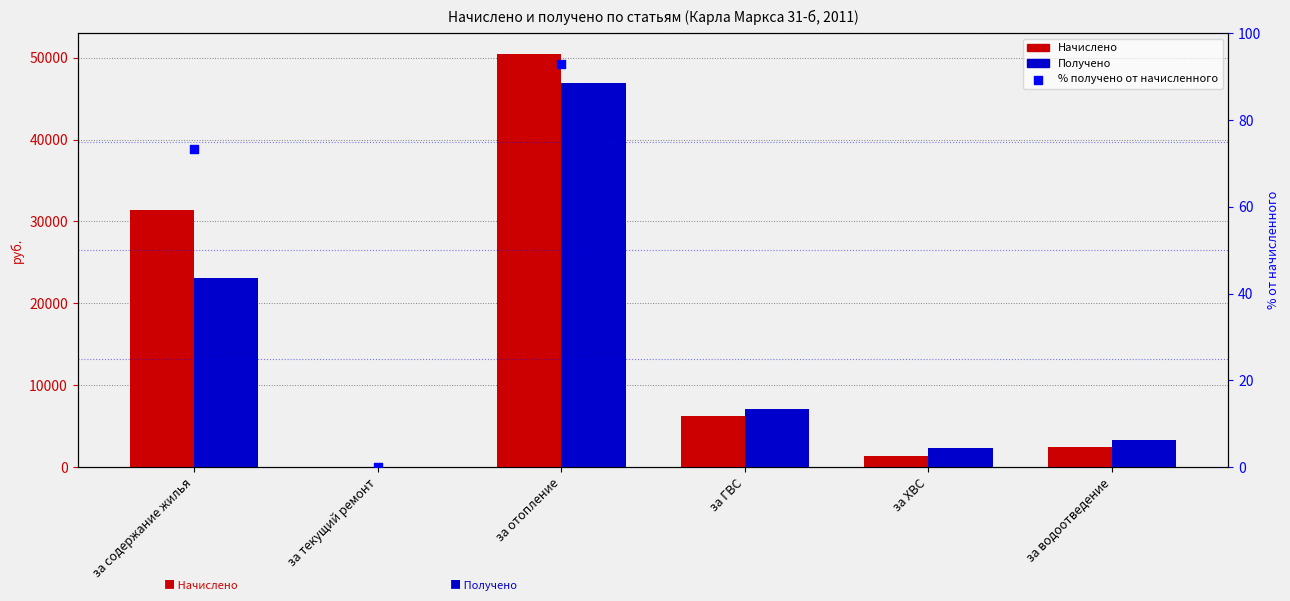

Is the value of Получено at за содержание жилья greater than the value of % получено от начисленного at за водоотведение?

Yes